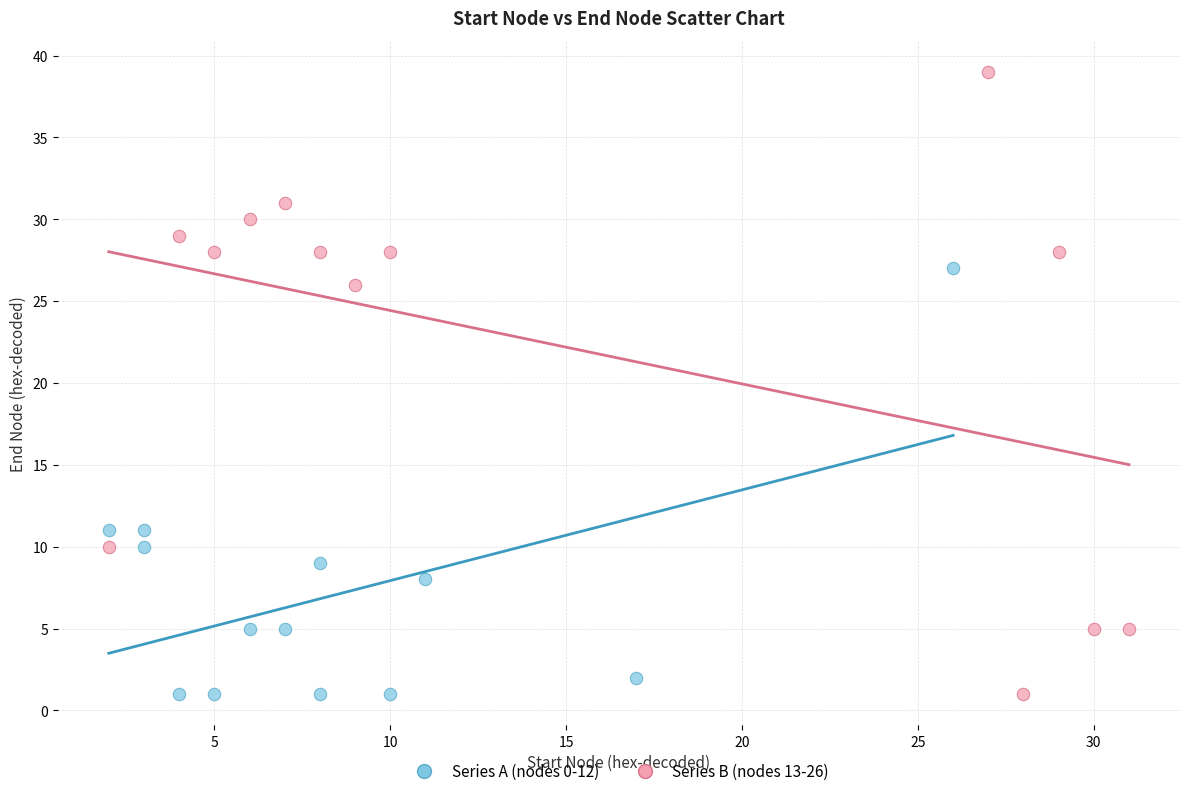

Which series contains the highest Y value?

Series B (nodes 13-26)